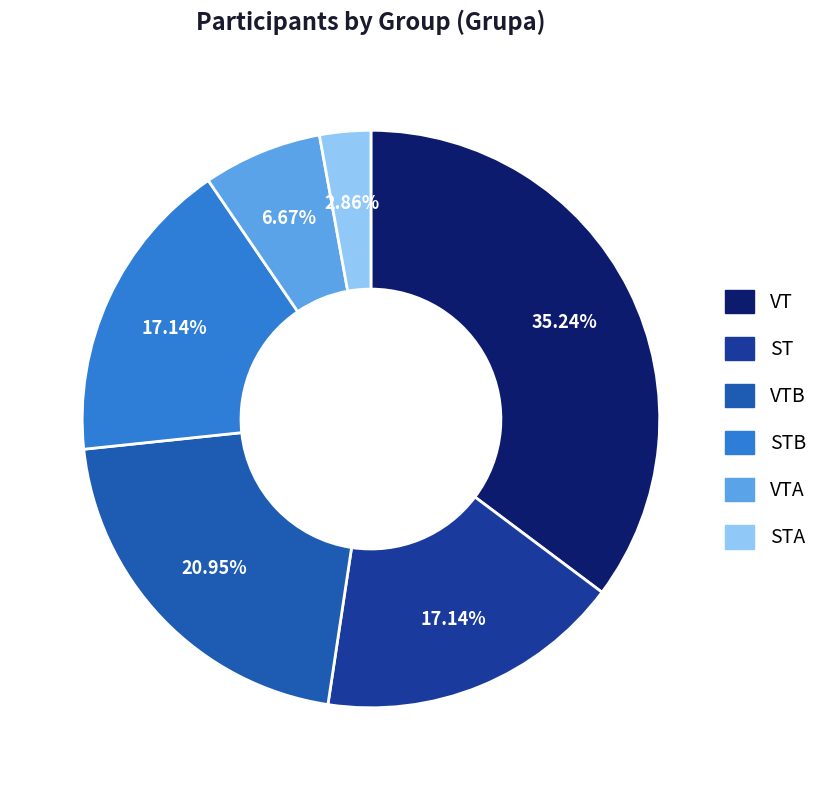

Count the number of slices in the pie.

6